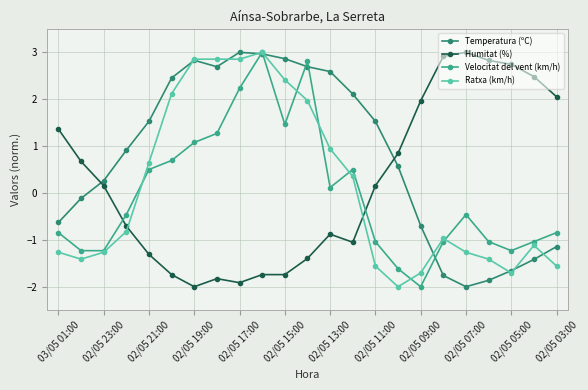

What is the difference between the second highest and second lowest values in the Temperatura (ºC) series?

4.8